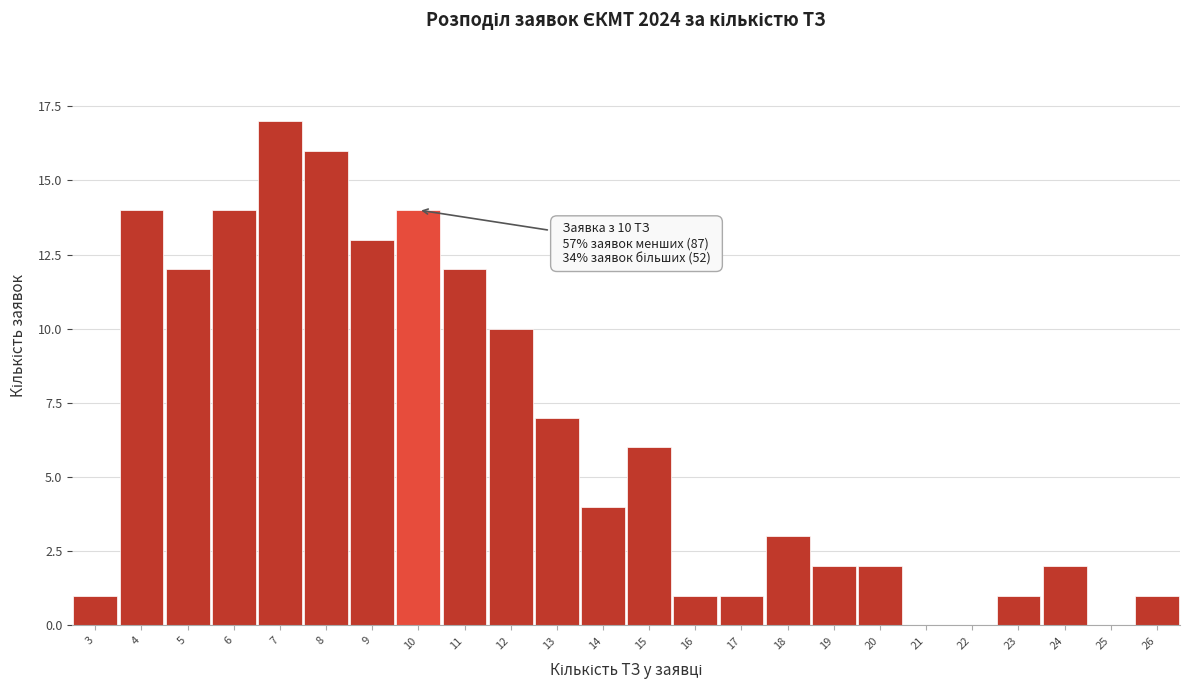

Which range on the x-axis has the tallest bar?

6.5 to 7.5